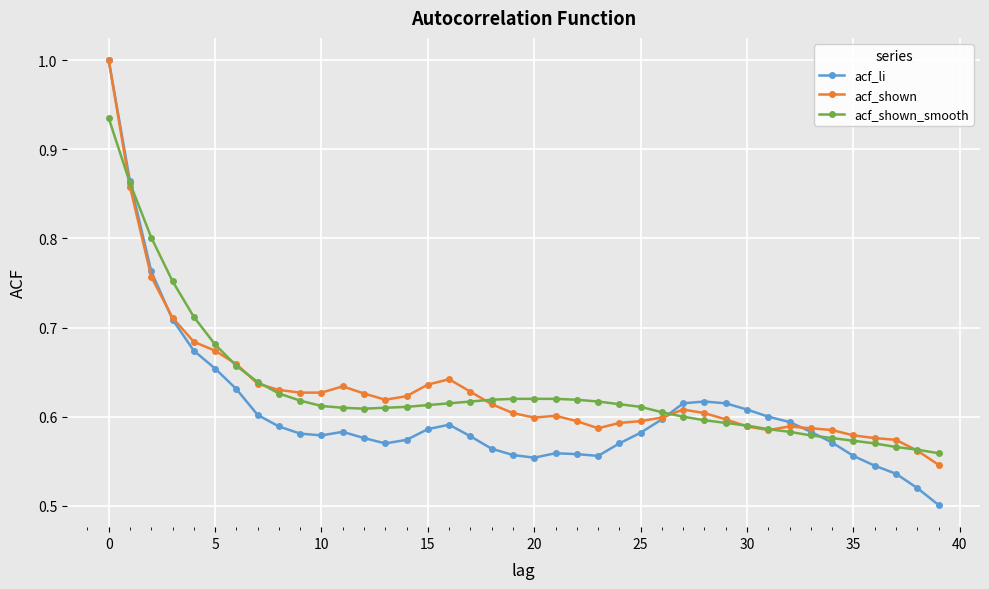

What are all the series names shown in the legend?

acf_li, acf_shown, acf_shown_smooth